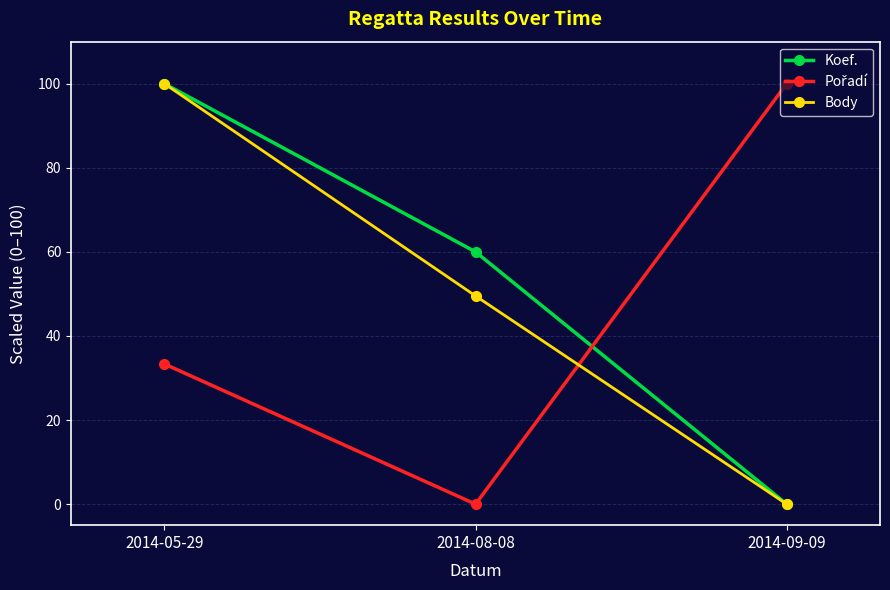

Which series changed the most between 2014-05-29 and 2014-08-08?

Body